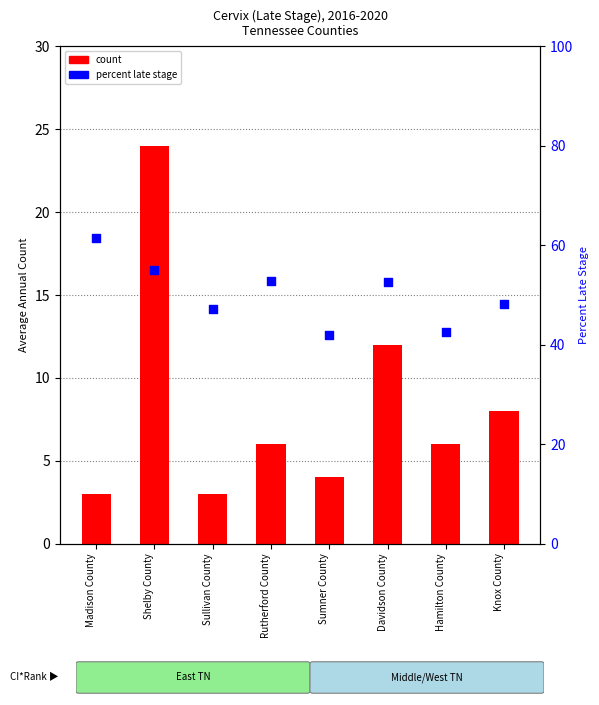

What are all the series names shown in the legend?

count, percent late stage